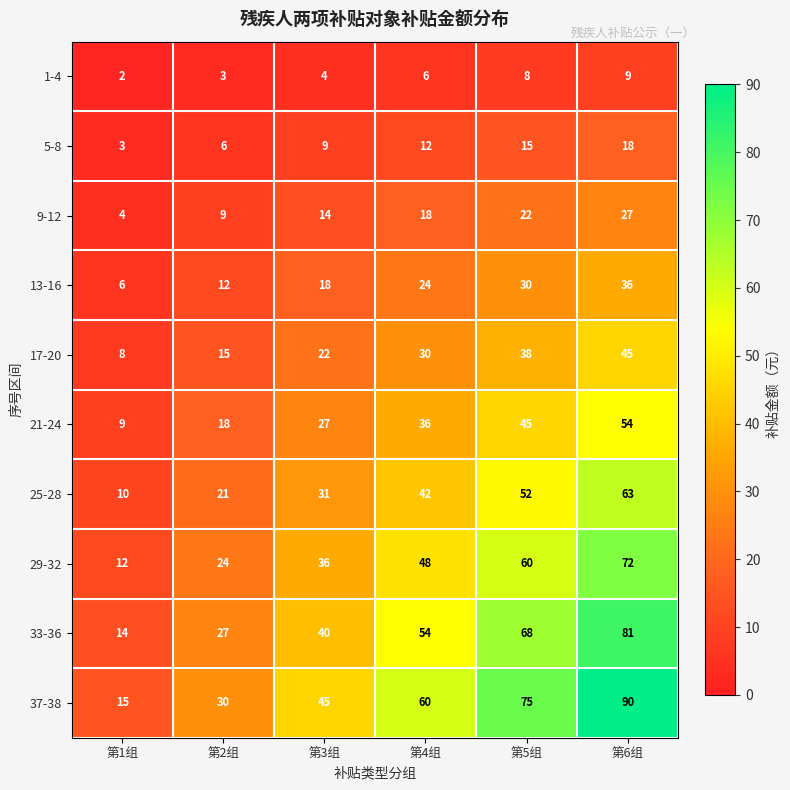

What value does the 29-32 series have at 第5组?

60